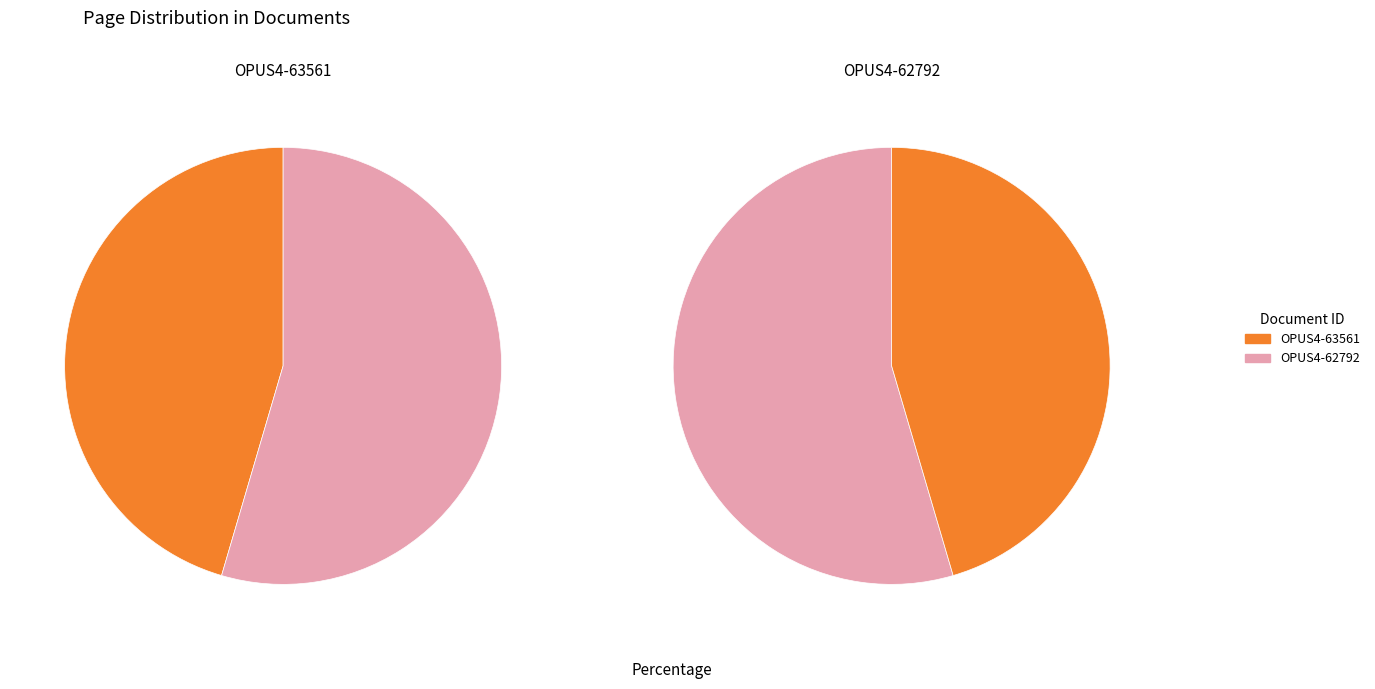

Combined, do OPUS4-63561 and OPUS4-62792 account for over 50%?

Yes